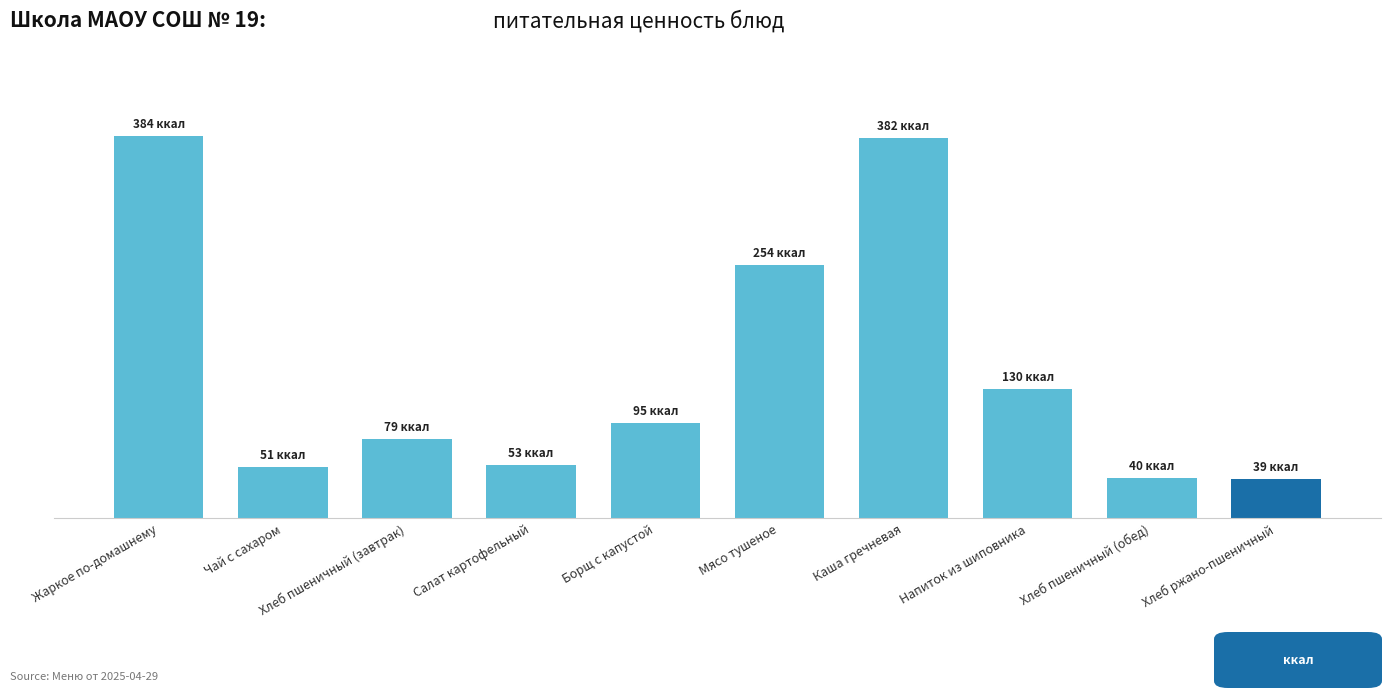

Does the chart contain any negative values?

No